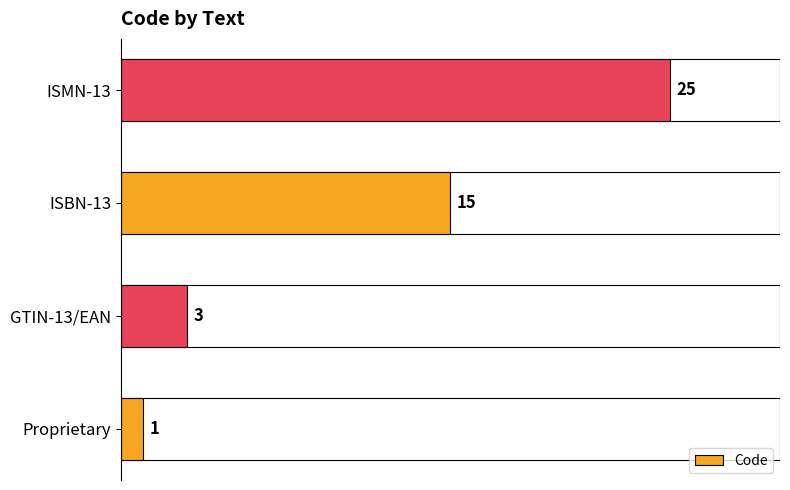

True or false: the data shows 11 at ISMN-13.

False